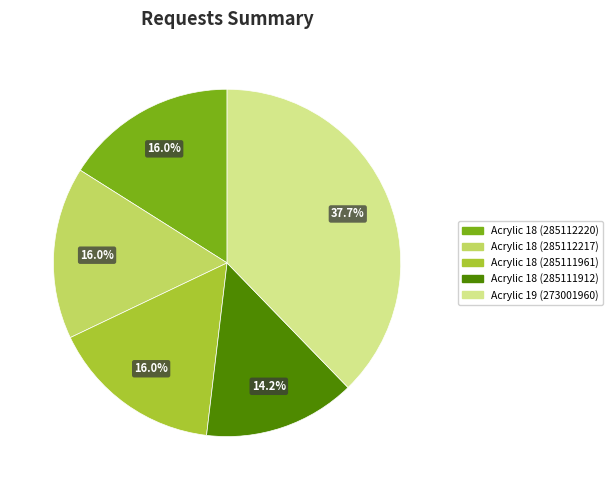

Combined, do Acrylic 18 (285111912) and Acrylic 18 (285112220) account for over 50%?

No